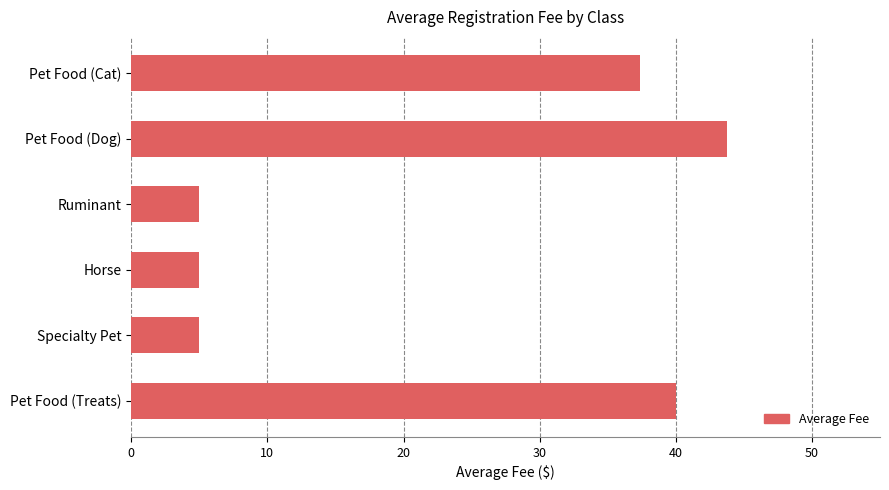

What is the label of the 5th bar from the top?

Specialty Pet